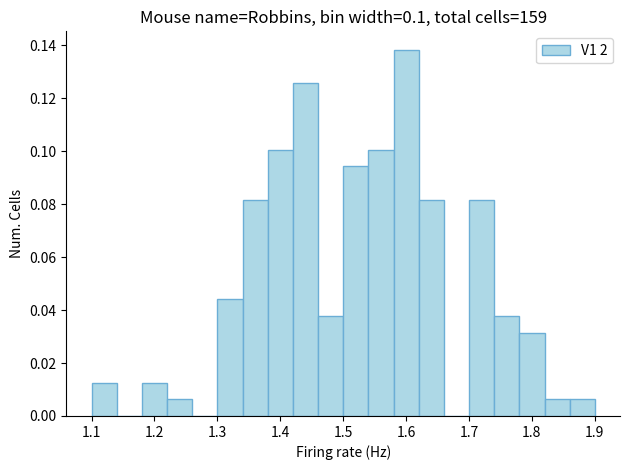

Over which range of the x-axis is the bar tallest?

1.58 to 1.62